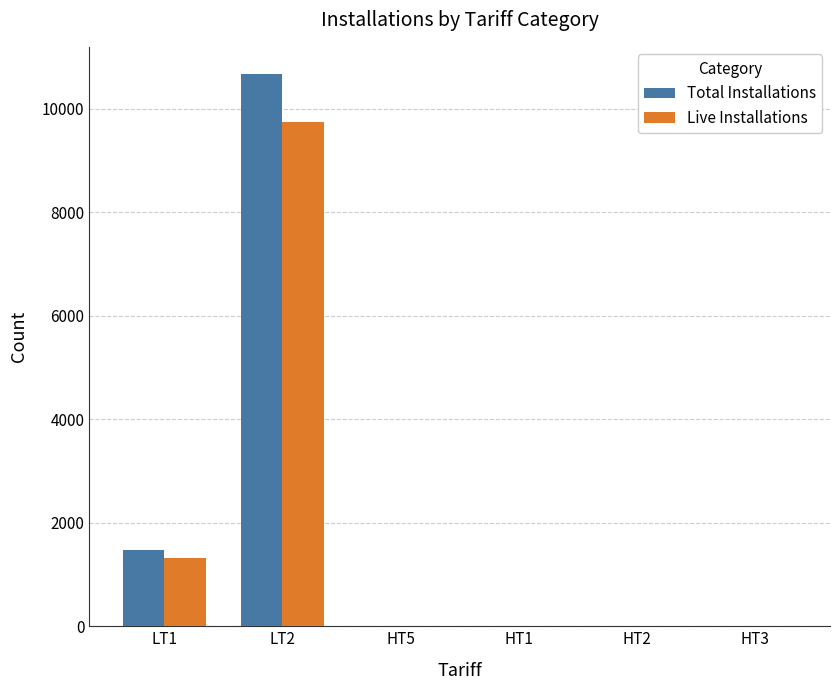

What is the difference between the Live Installations values at LT1 and HT3?

1313